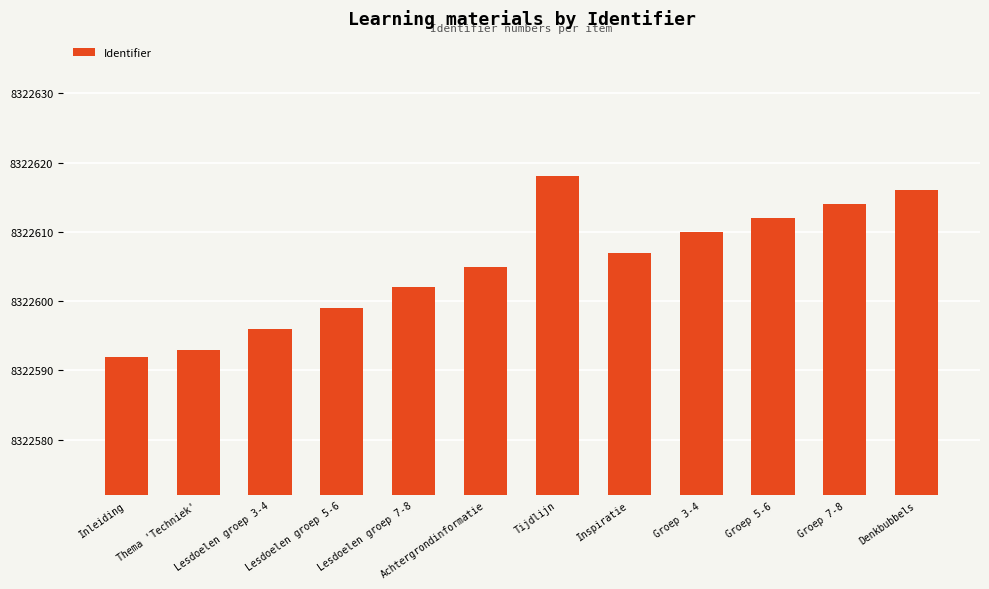

What is the difference between the maximum and minimum values?

26